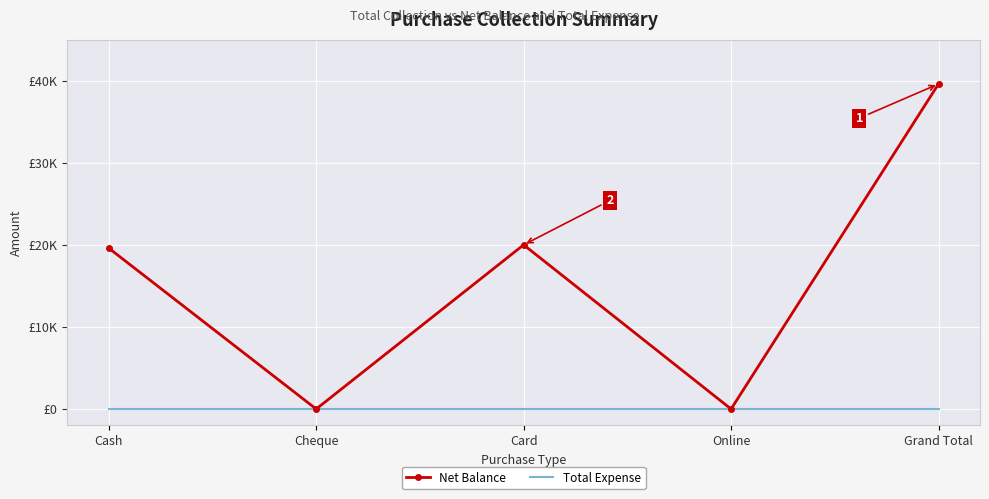

True or false: Net Balance and Total Expense intersect in this chart.

False